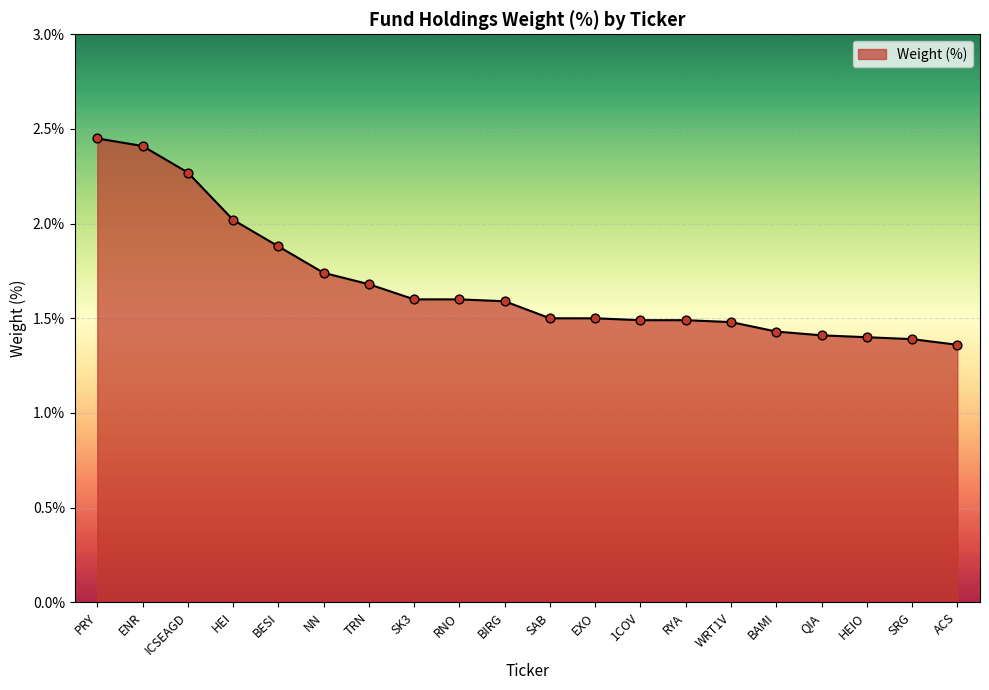

Between RNO and SAB, which is larger?

RNO